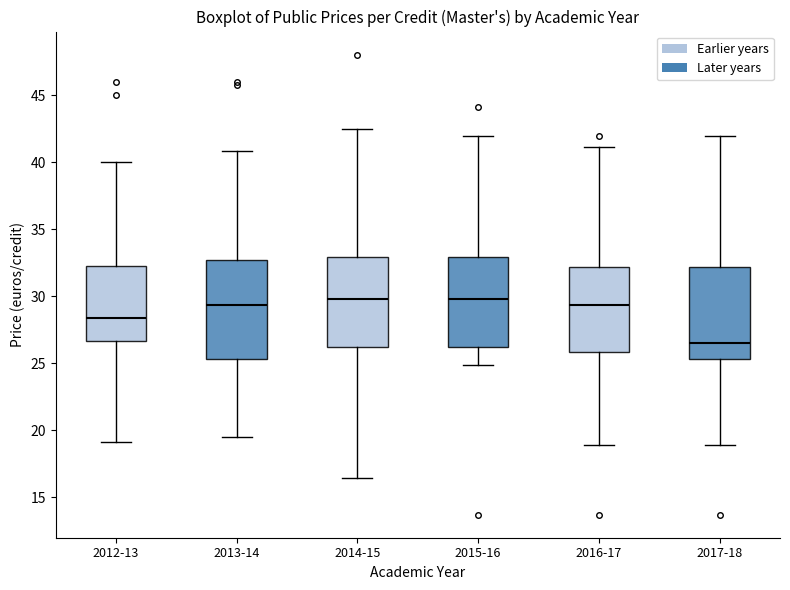

Where is the upper edge of the box for 2013-14 on the y-axis? The values are not printed on the chart, so give them approximately, as read against the axis.

32.5